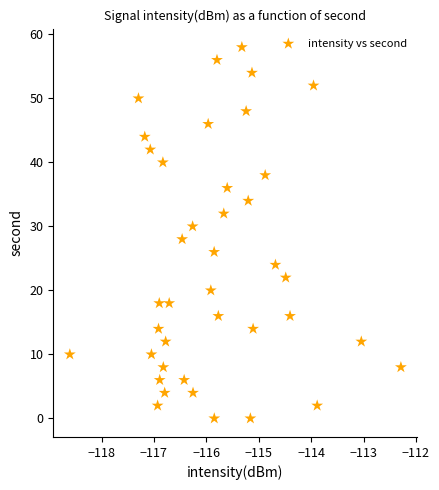

What is the range of Y values (max minus min)?

58